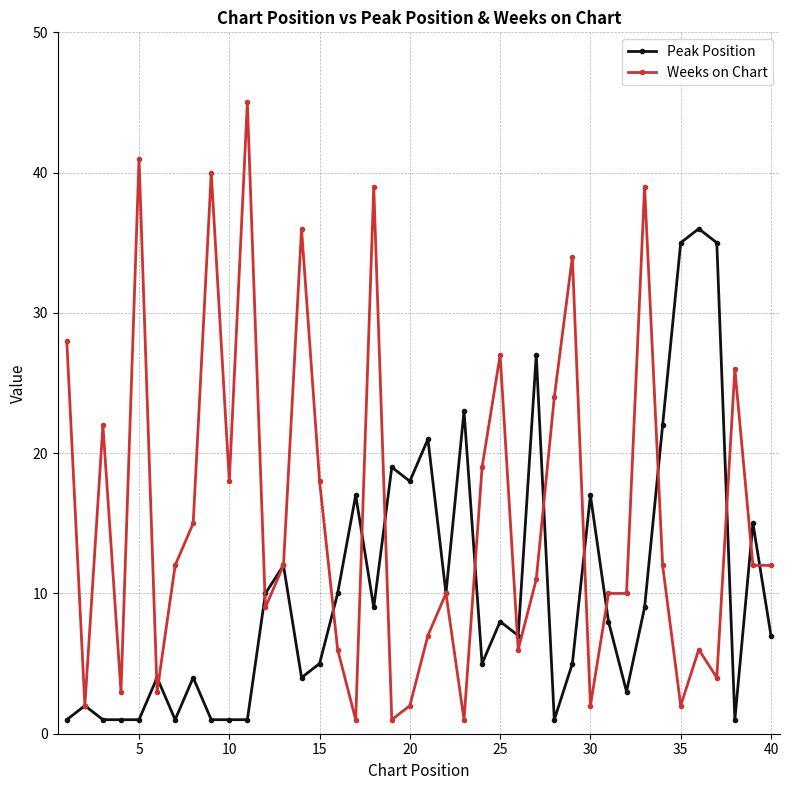

What is the value of the Peak Position point at the 37th from the left?

35